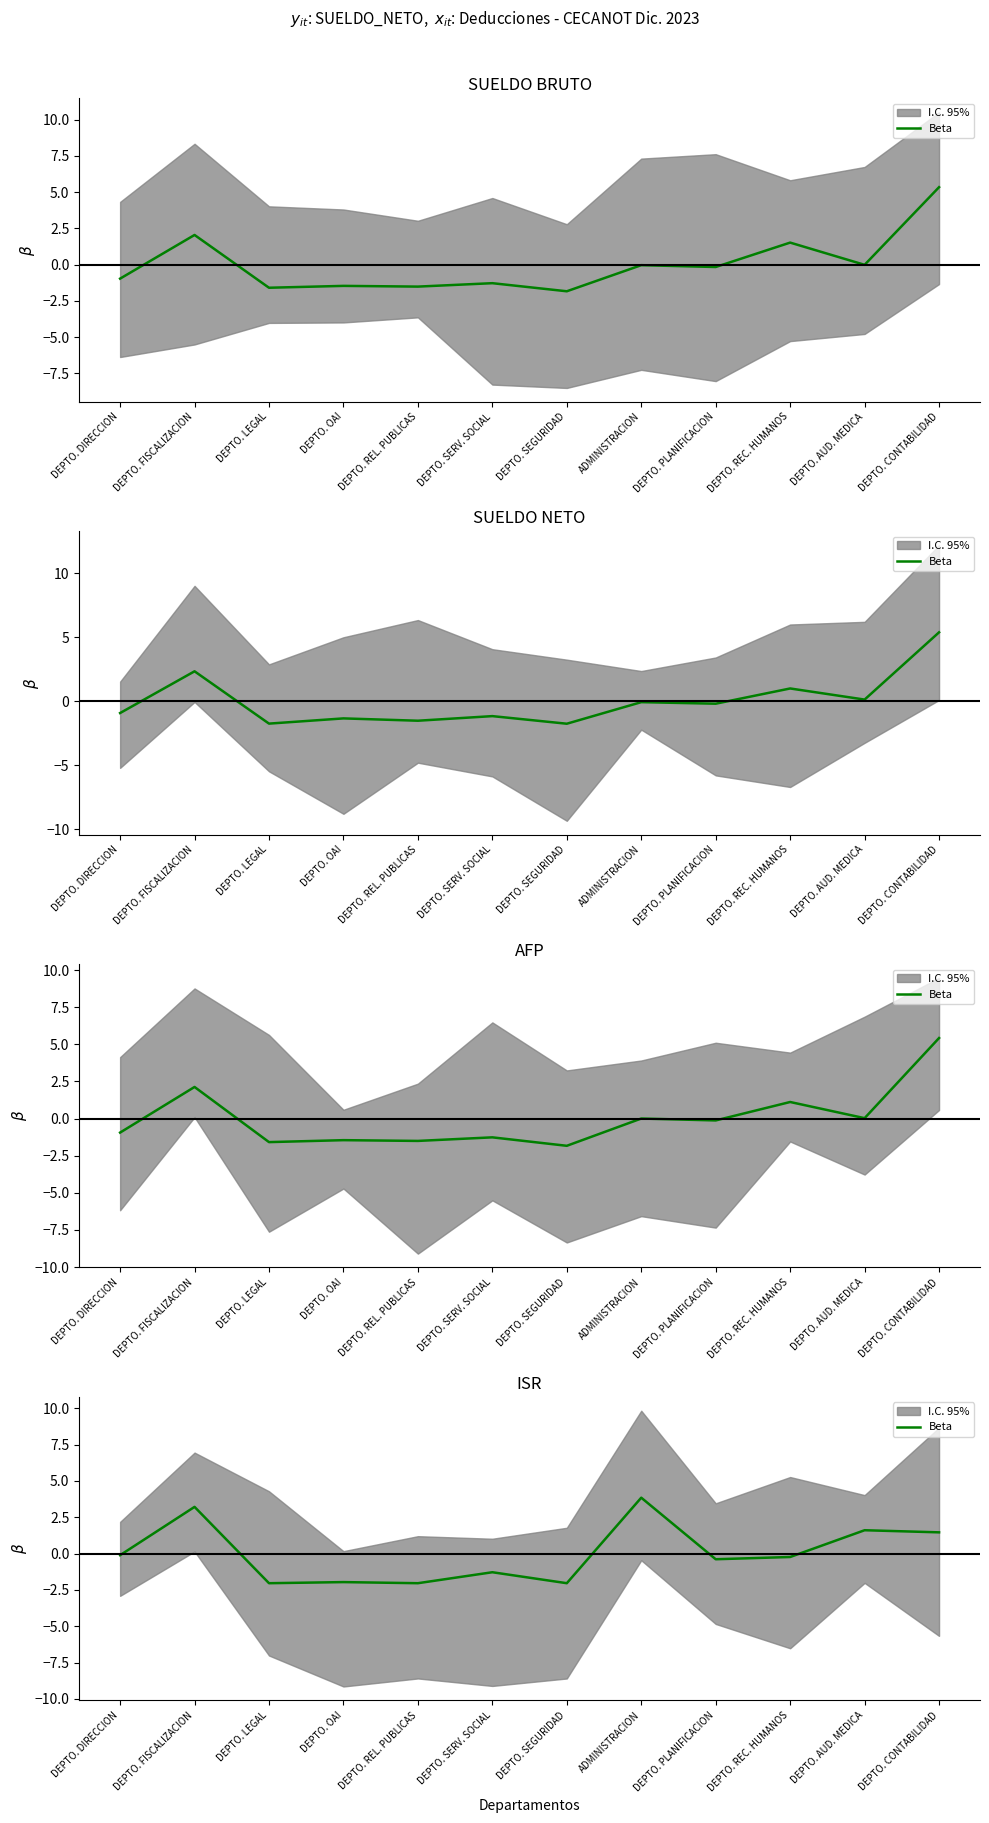

What is the change in value from DEPTO. SEGURIDAD to ADMINISTRACION?

+5.9